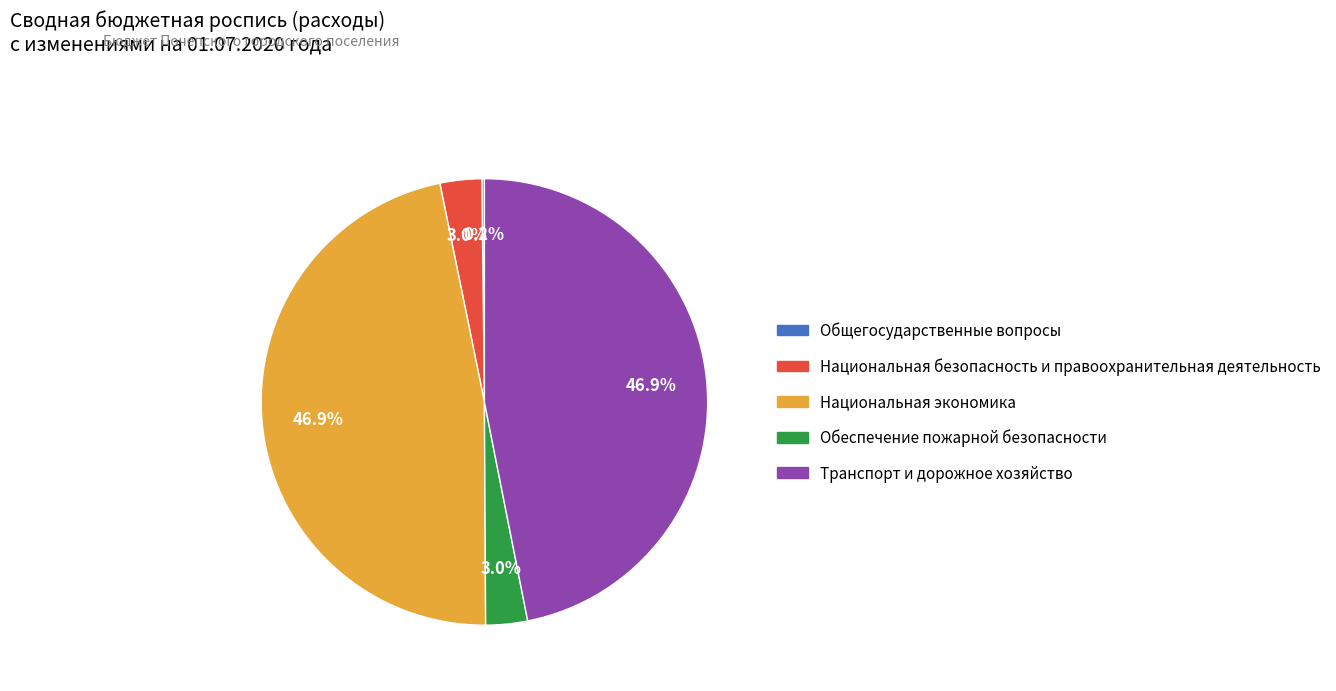

Is there a majority slice in this chart?

No